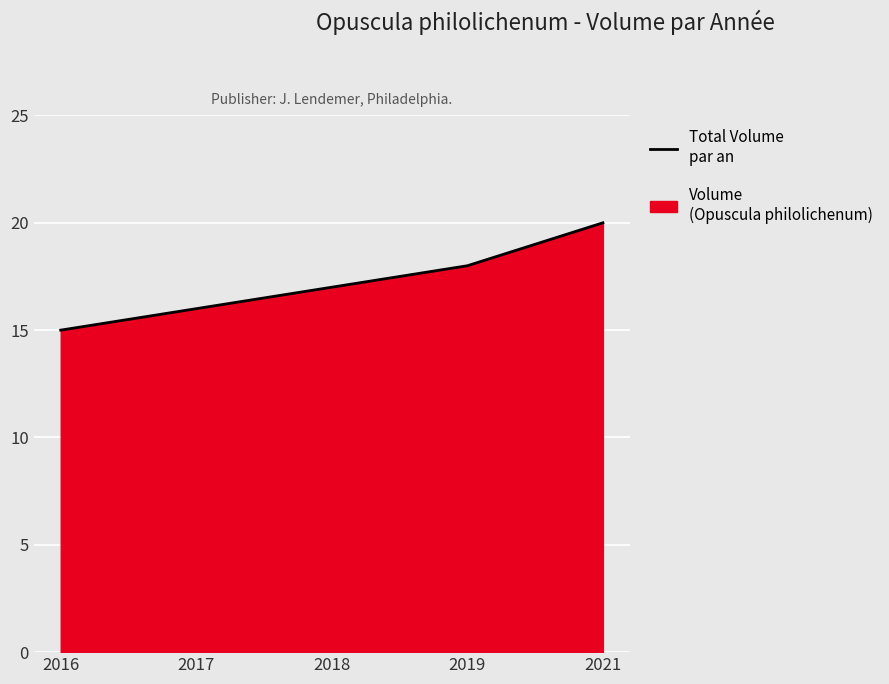

How many lines are shown in the chart?

1